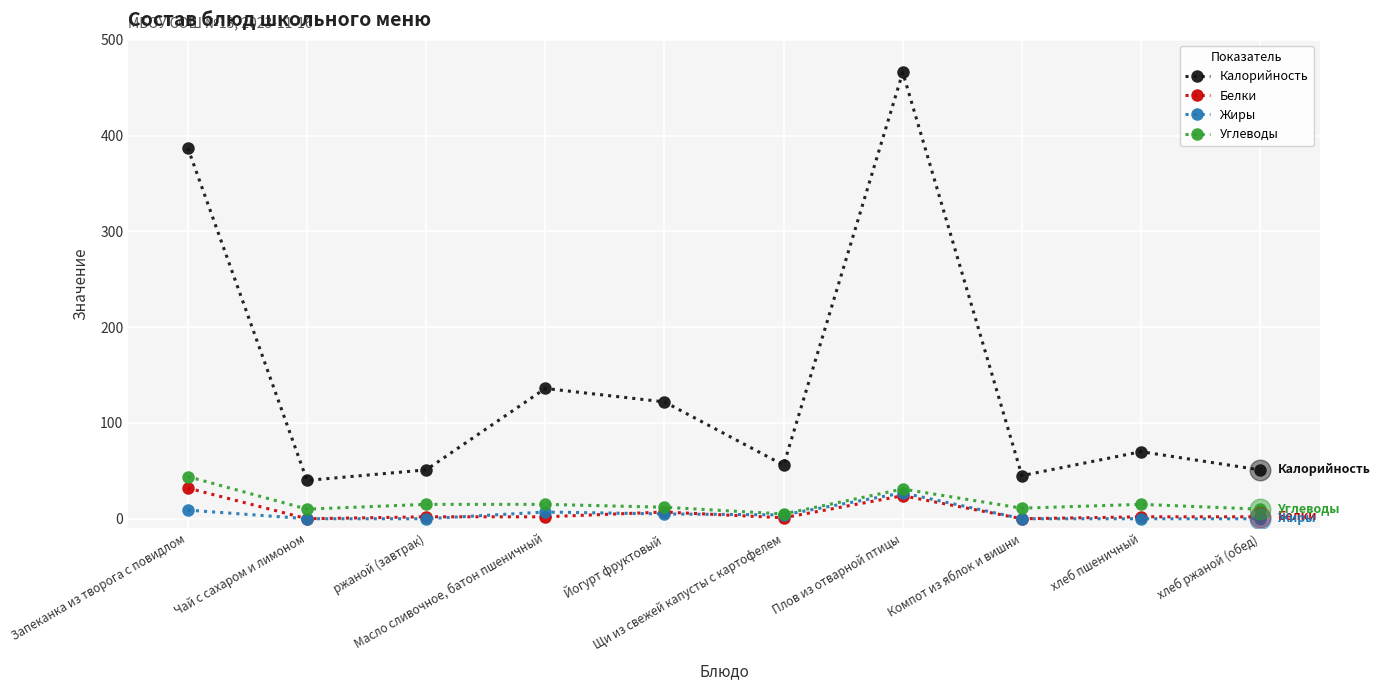

In Калорийность, how many points are higher than both neighbors (excluding endpoints)?

3